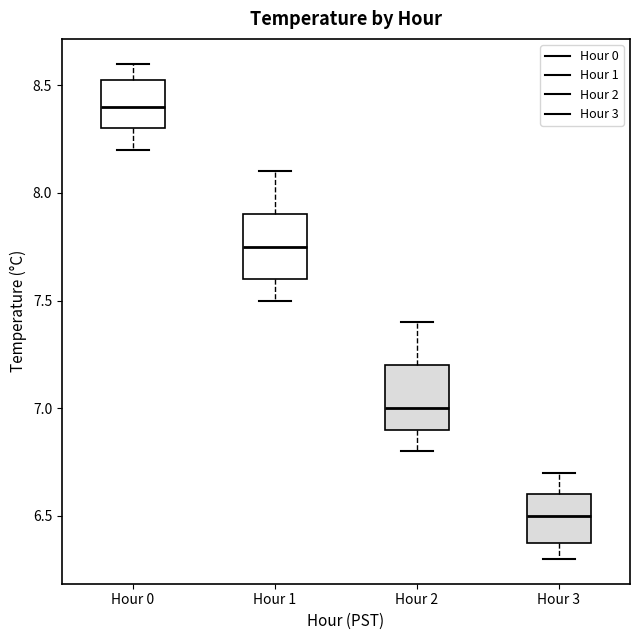

Where does the lower whisker of the box for Hour 1 end on the y-axis? The values are not printed on the chart, so give them approximately, as read against the axis.

7.50